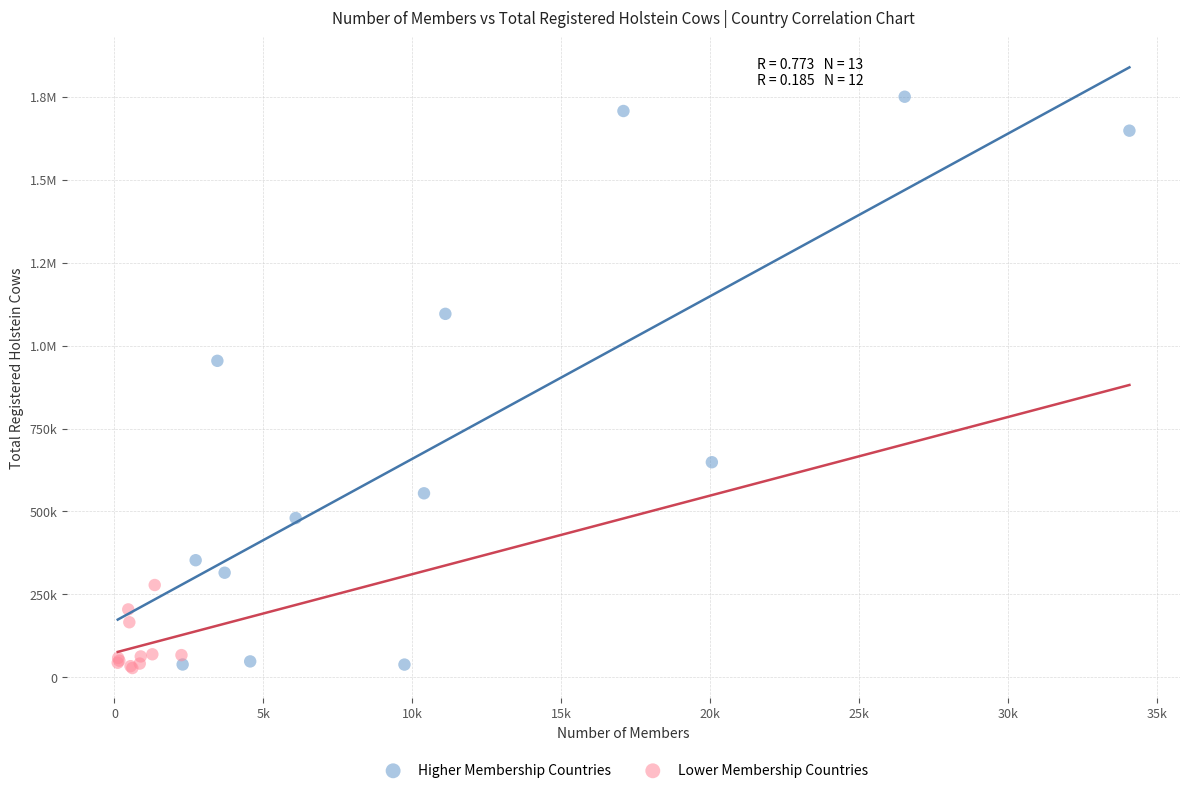

What are all the series names shown in the legend?

Higher Membership Countries, Lower Membership Countries